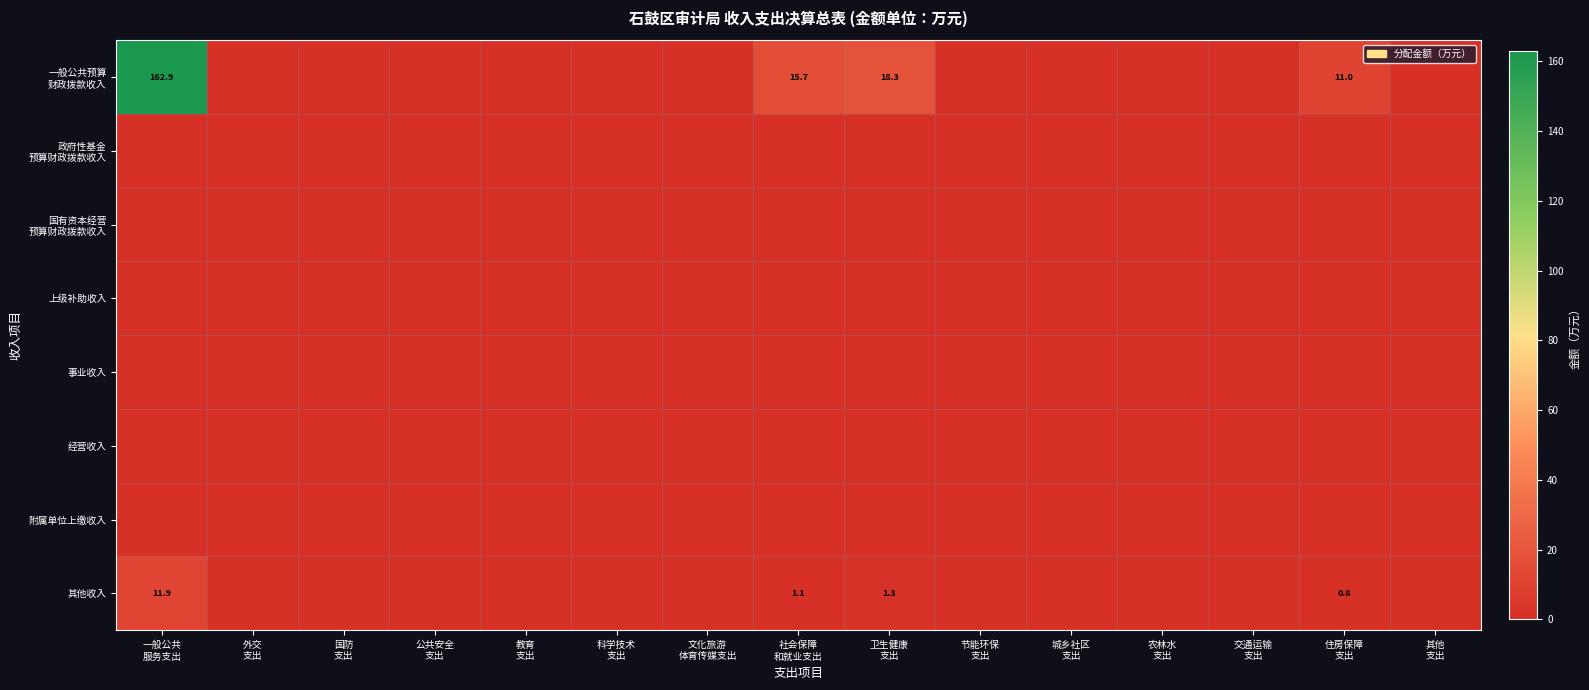

The value of 上级补助收入 at 教育 支出 is 0.0. True or false?

True